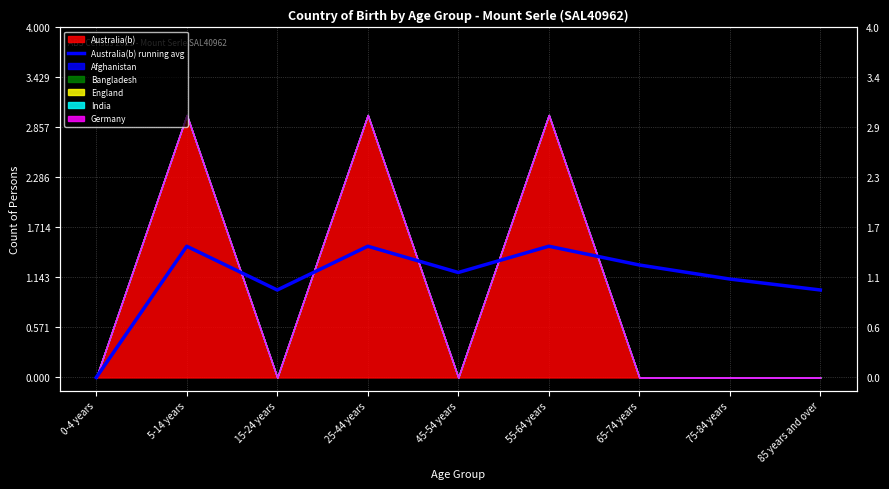

How many interior local peaks (higher than both neighbors) does the data have?

3